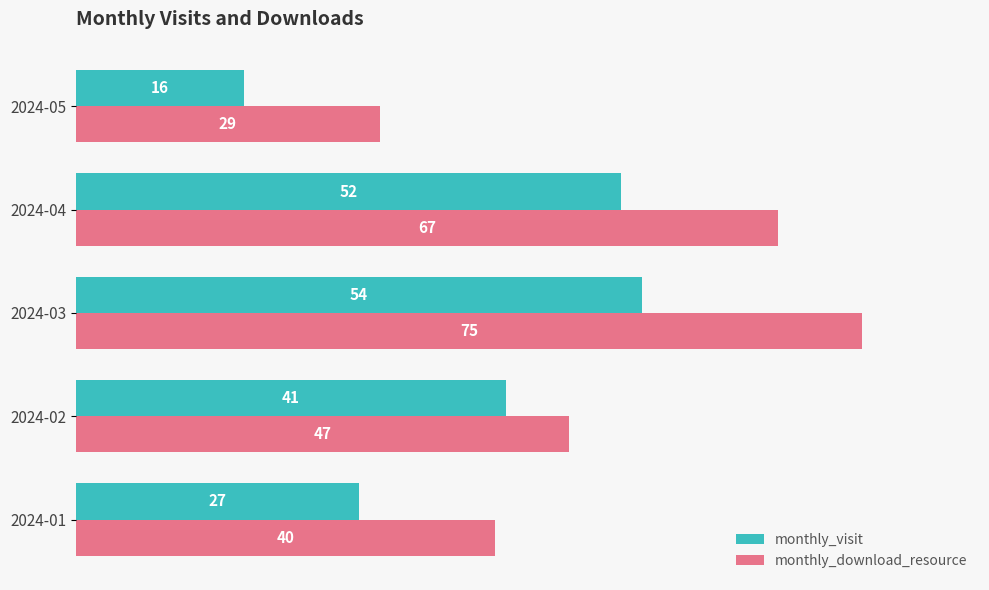

Rank the series at 2024-04 from lowest to highest value.

monthly_visit, monthly_download_resource